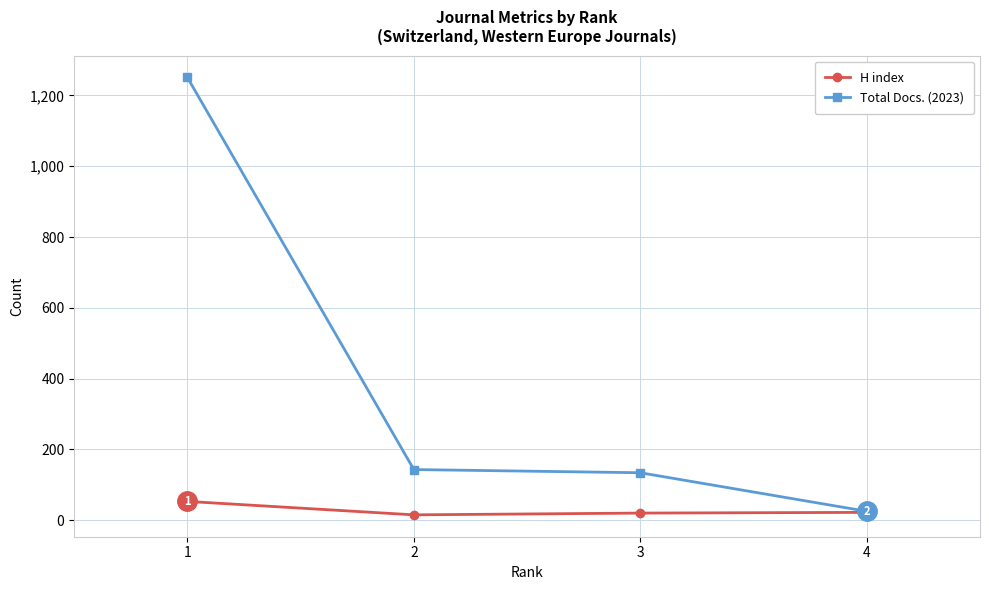

What is the minimum value for H index?

15